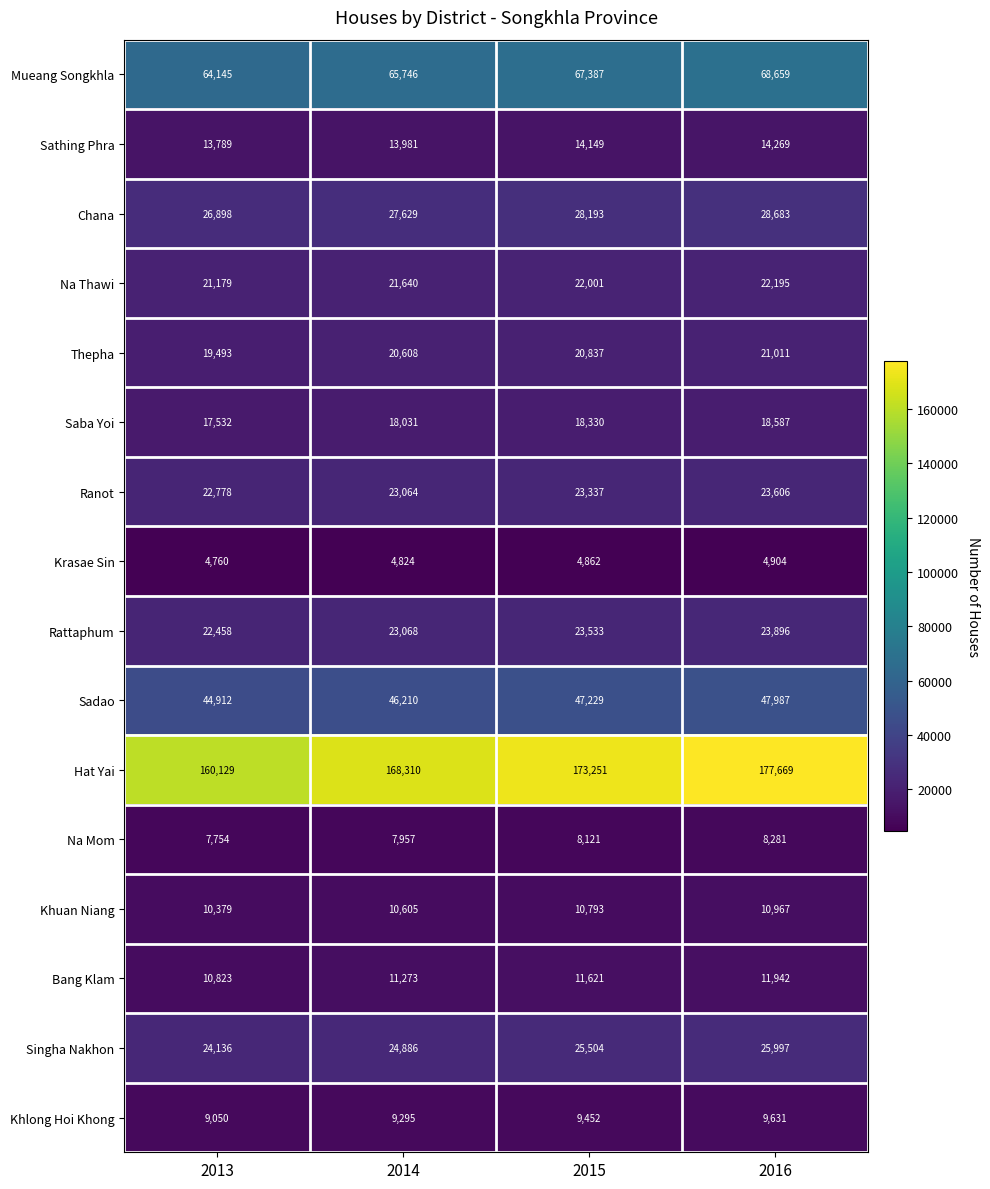

Where is Hat Yai nearest to the value 168899?

2014